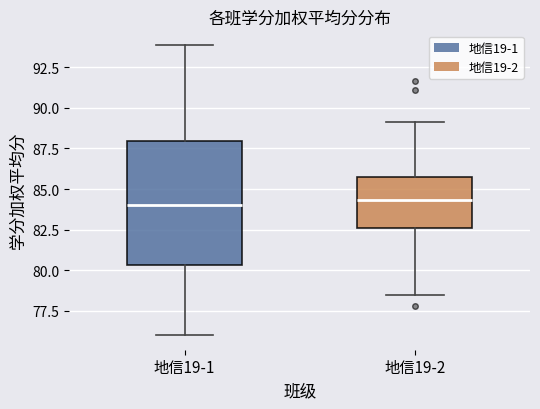

Where does the median line of the box for 地信19-2 sit on the y-axis? The values are not printed on the chart, so give them approximately, as read against the axis.

84.5